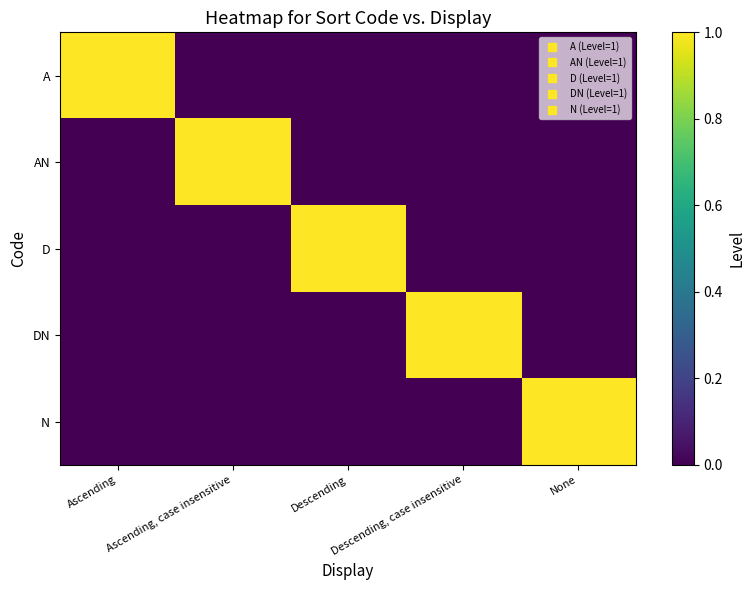

Between Ascending, case insensitive and Ascending, which is larger?

Ascending